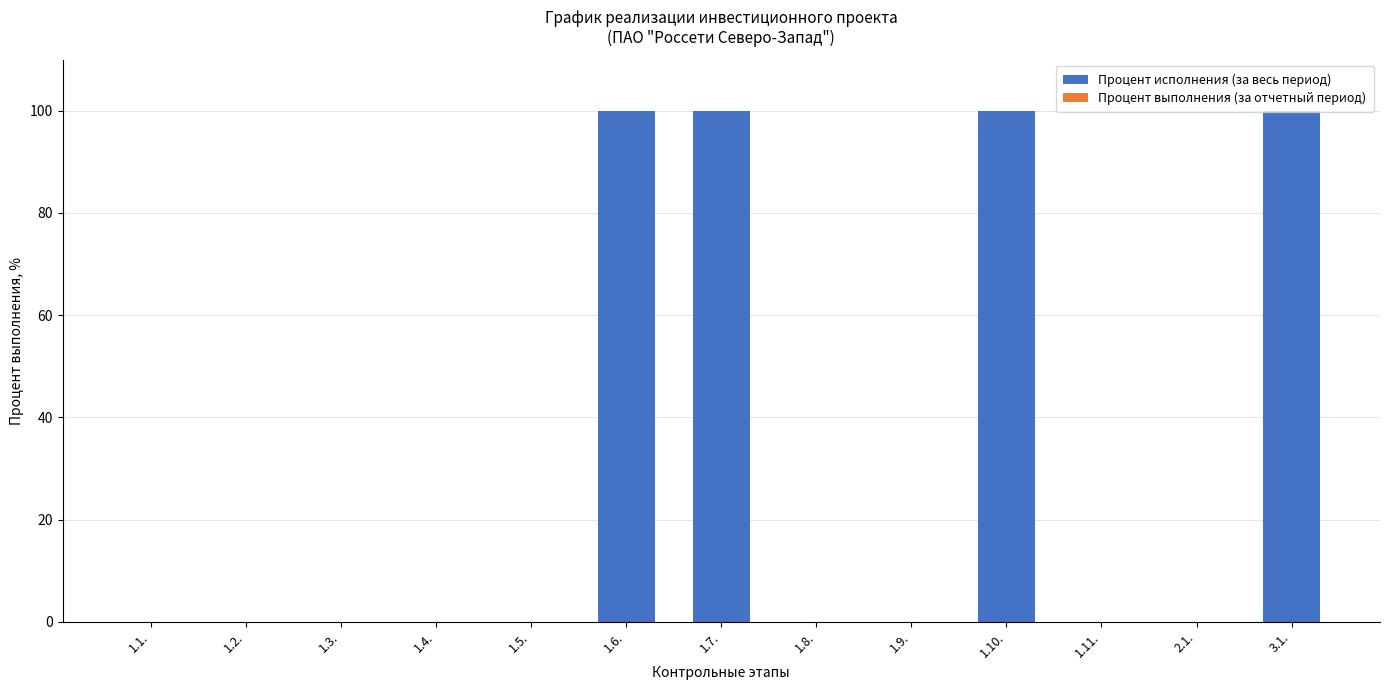

The value at 2.1. is 0. True or false?

True